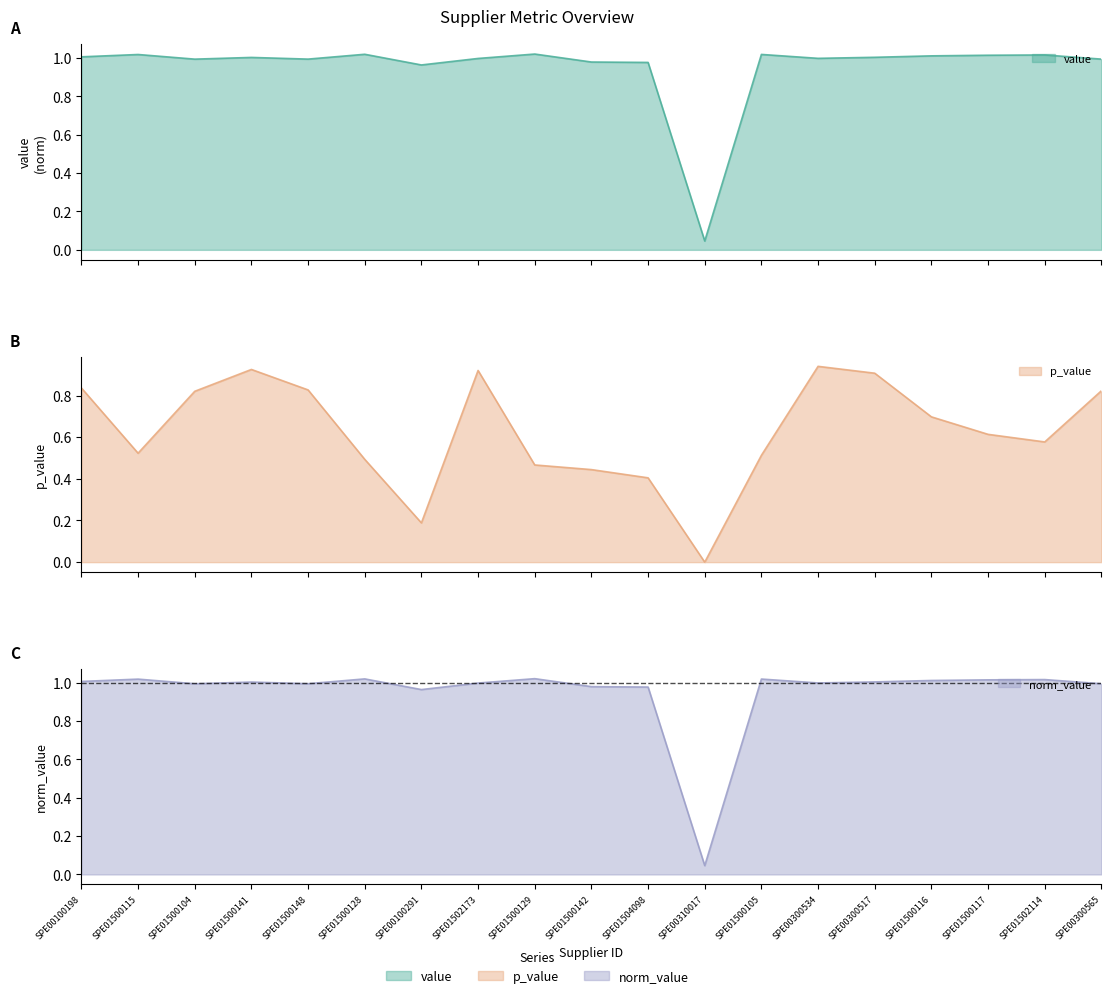

At SPE01500128, list the series in order from largest to smallest.

value, norm_value, p_value